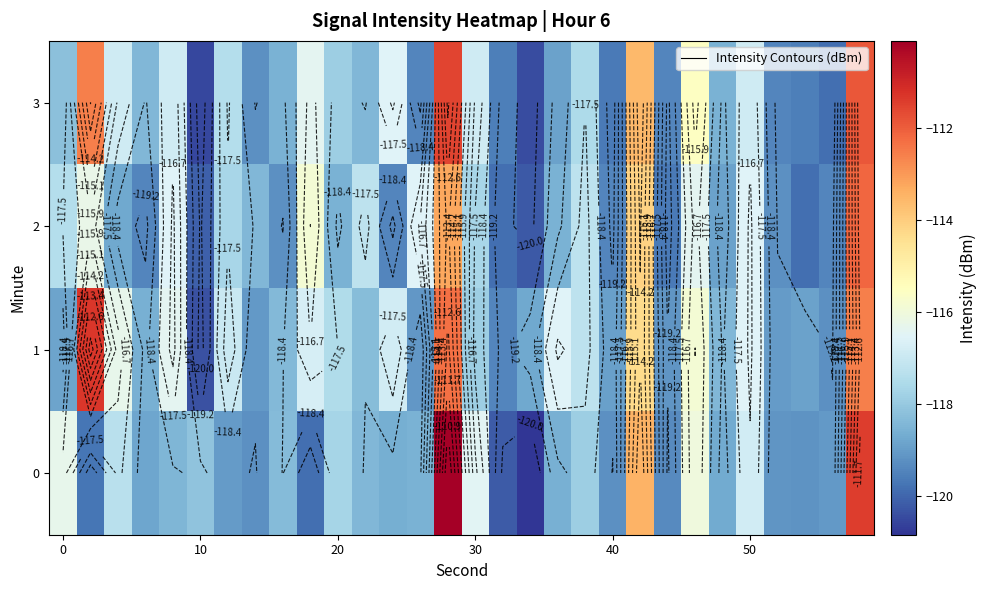

How many categories are shown in the chart?

30